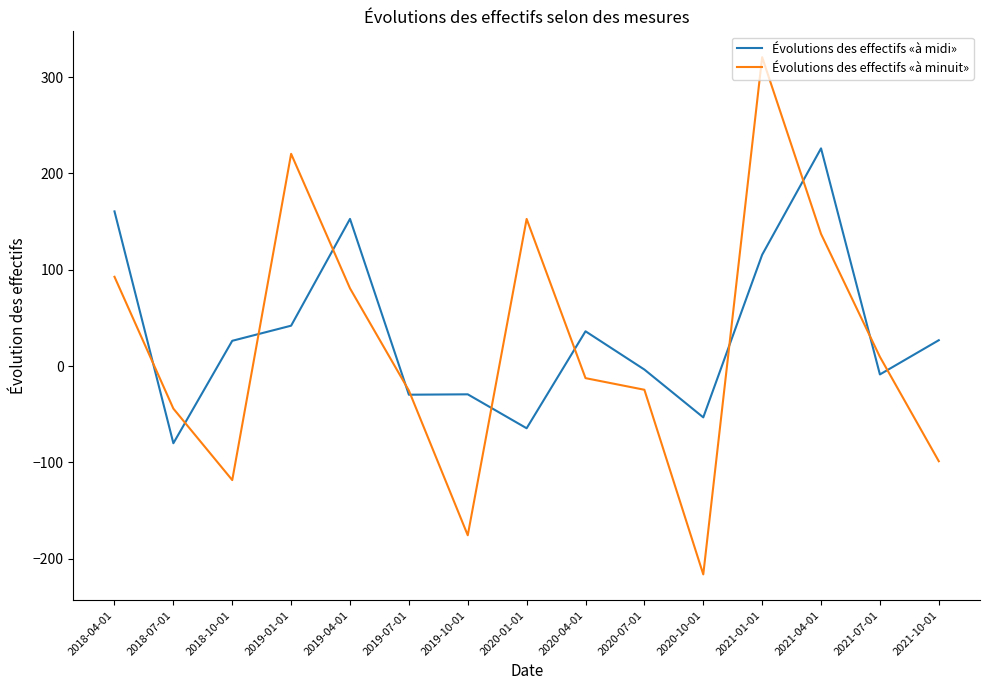

What position from the left is 2018-04-01?

1